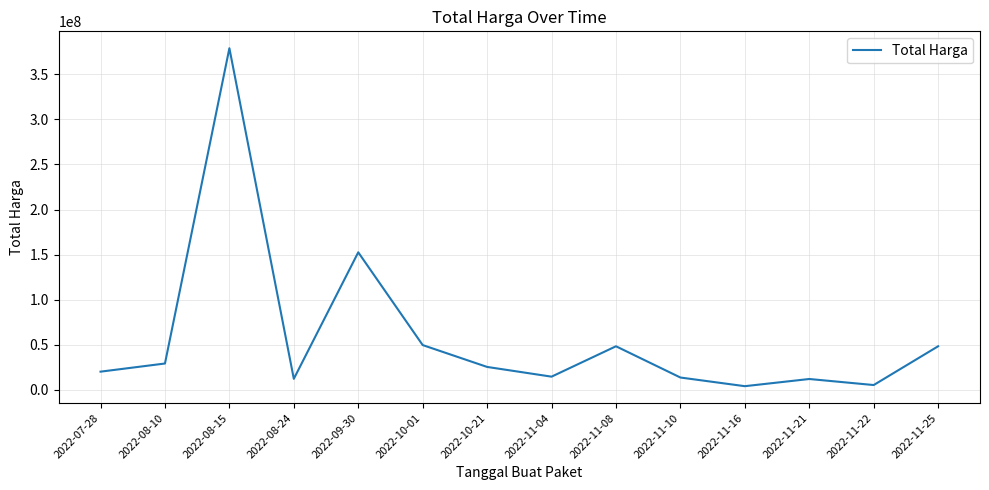

At which label is the value closest to 191450000?

2022-09-30